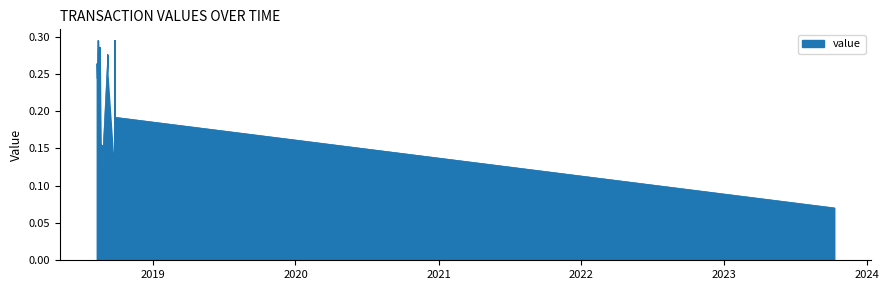

What is the minimum value shown in the chart?

0.1